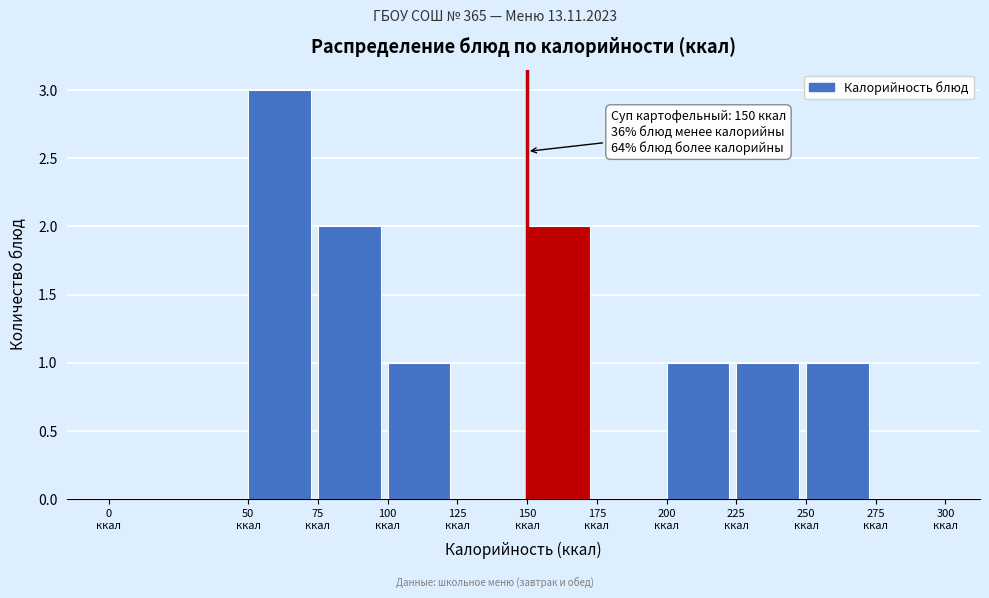

Which range on the x-axis has the tallest bar?

50 to 75